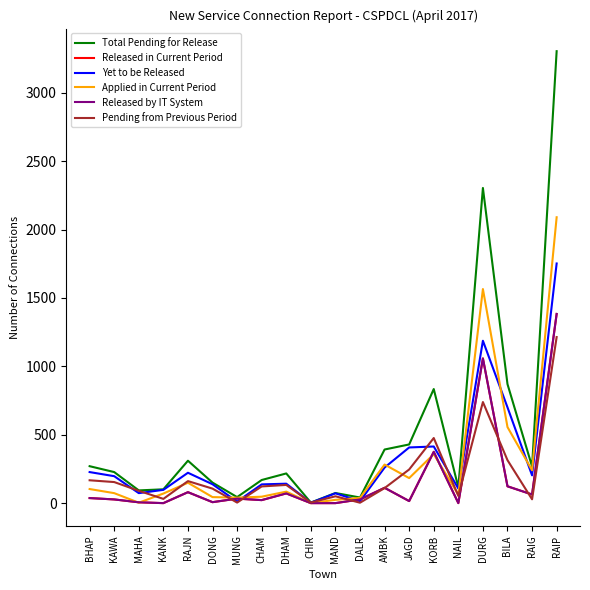

Is this an area chart (filled region under the line)?

No